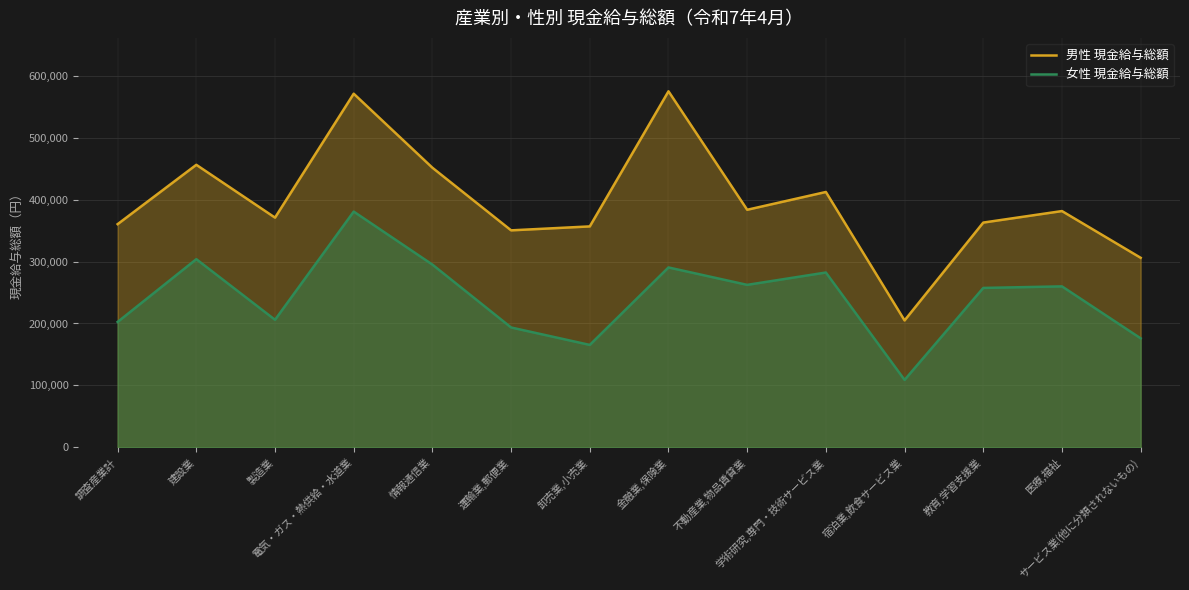

At which label does 女性 現金給与総額 reach its minimum?

宿泊業,飲食サービス業